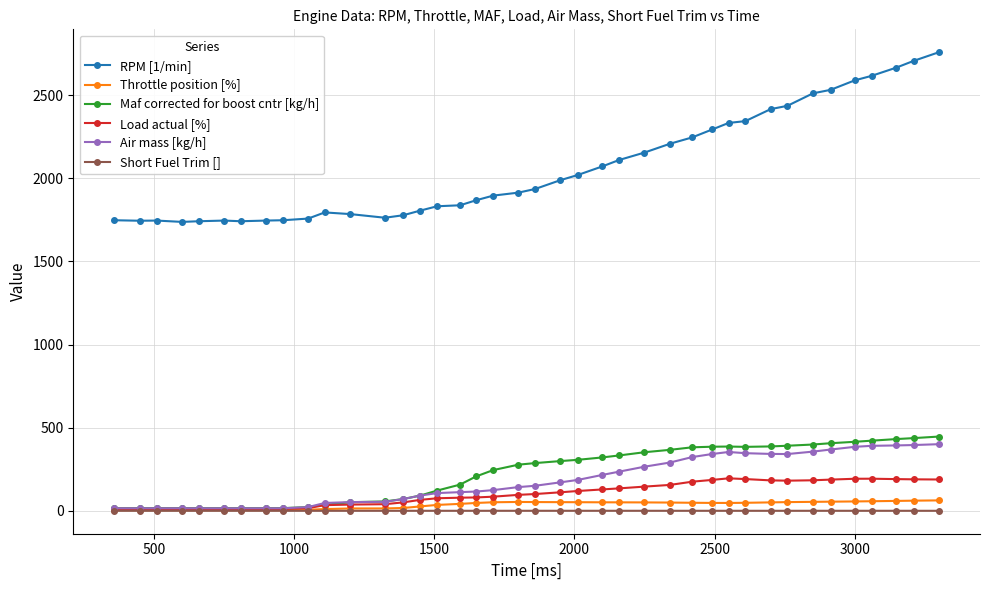

What is the value of the Air mass [kg/h] point at the 18th from the left?

116.7